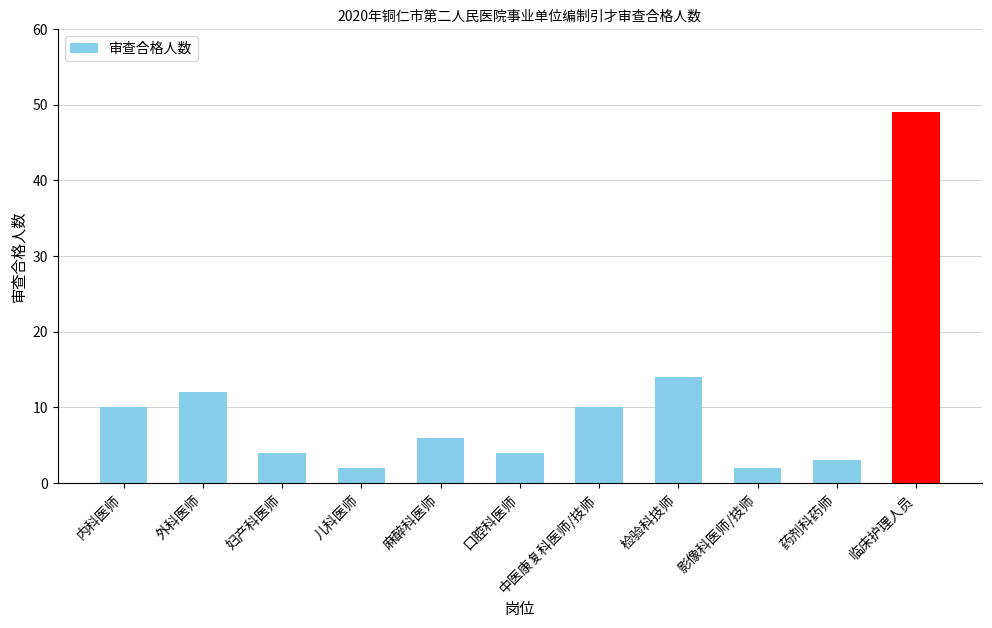

Reading left to right, what are all the values shown in this chart?

内科医师=10	外科医师=12	妇产科医师=4	儿科医师=2	麻醉科医师=6	口腔科医师=4	中医康复科医师/技师=10	检验科技师=14	影像科医师/技师=2	药剂科药师=3	临床护理人员=49